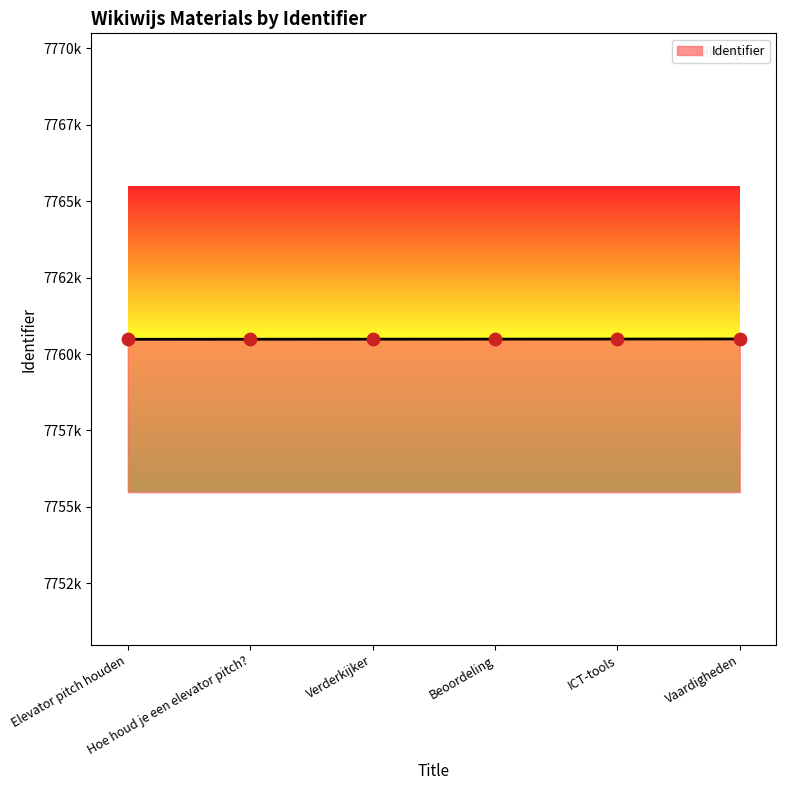

Between ICT-tools and Vaardigheden, which is larger?

Vaardigheden